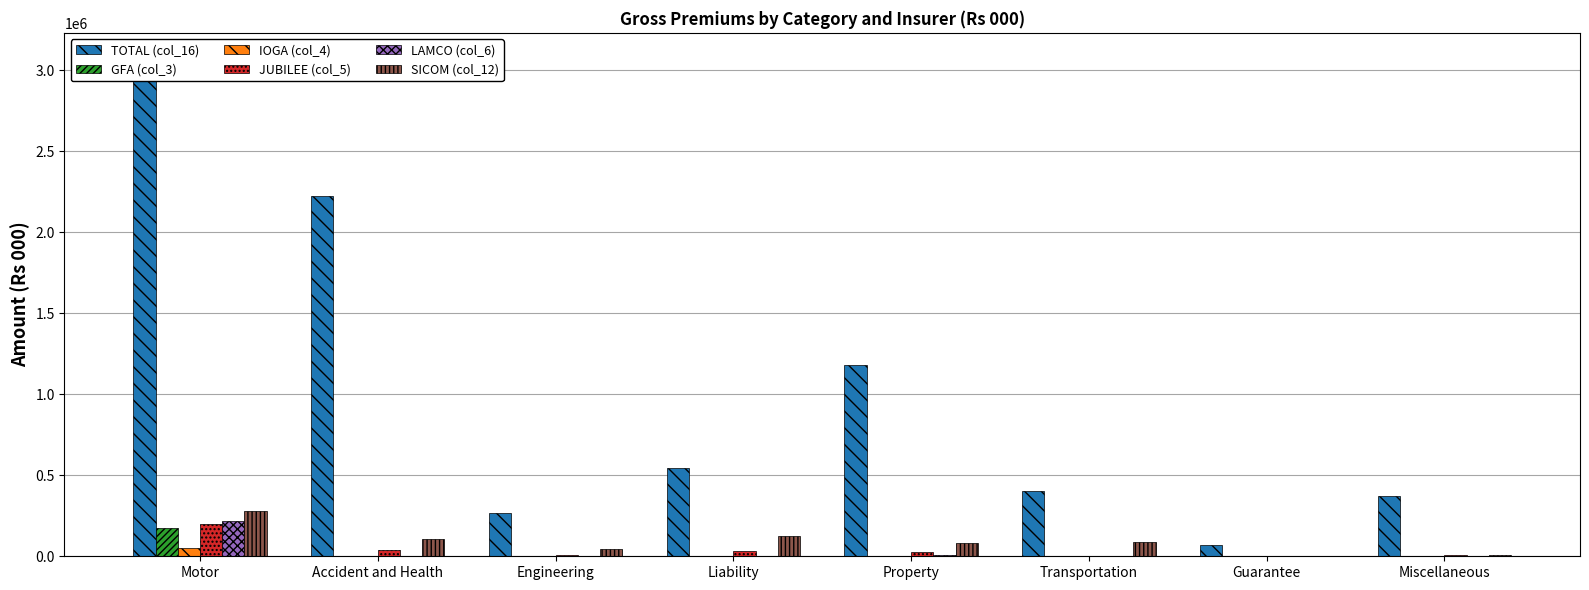

What is the label of the 5th bar from the left?

Property